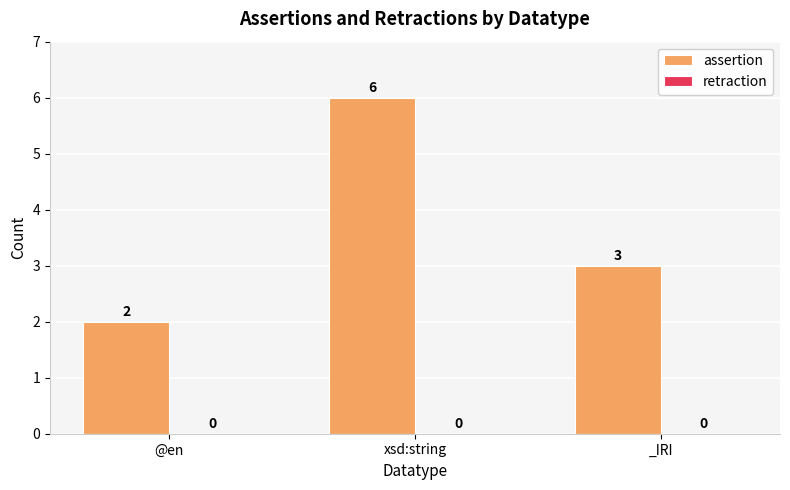

What is the change in value from @en to xsd:string?

+4